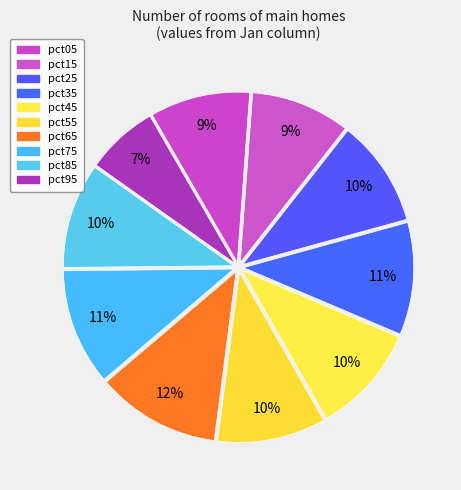

To the nearest percent, what portion does pct55 represent?

10%